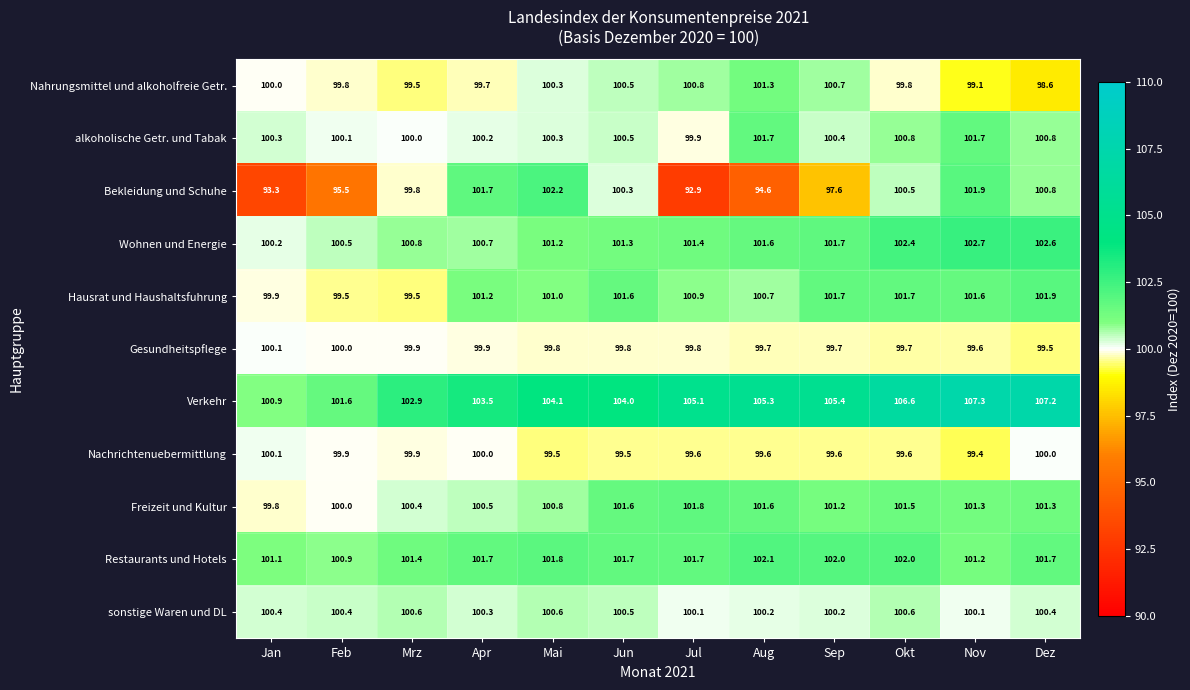

What is the minimum value shown in the chart?

92.9